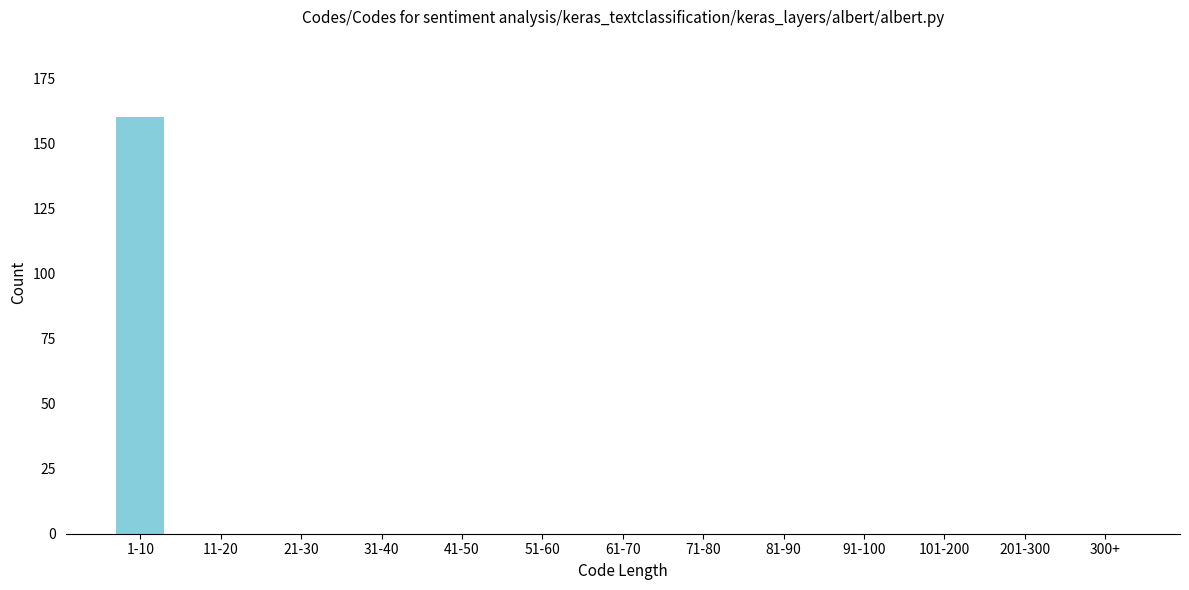

Reading left to right, transcribe all the data shown in this chart.

1-10=160	11-20=0	21-30=0	31-40=0	41-50=0	51-60=0	61-70=0	71-80=0	81-90=0	91-100=0	101-200=0	201-300=0	300+=0